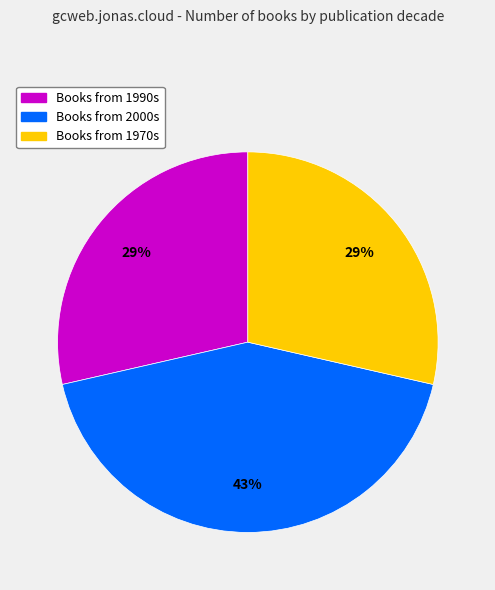

Is there any slice that represents more than half of the pie?

No